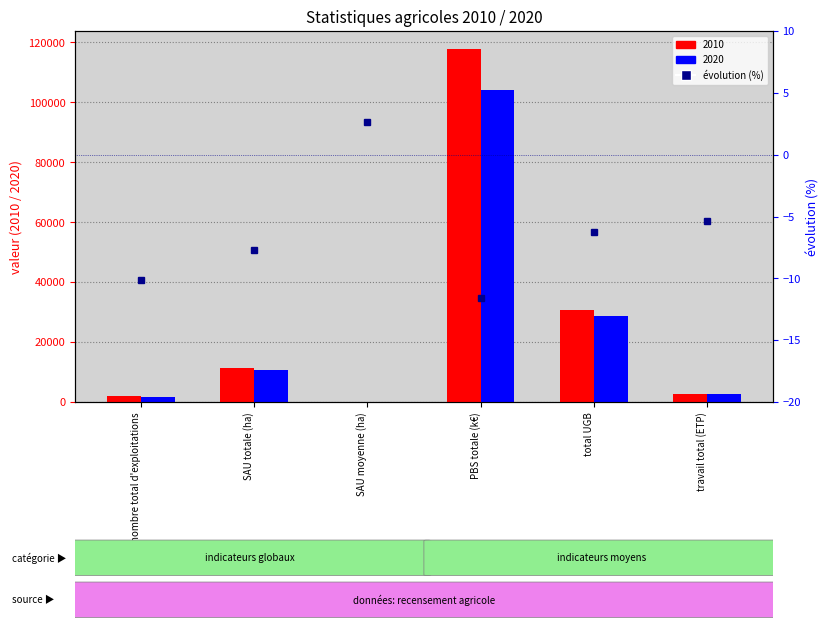

How many values exceed -6?

2